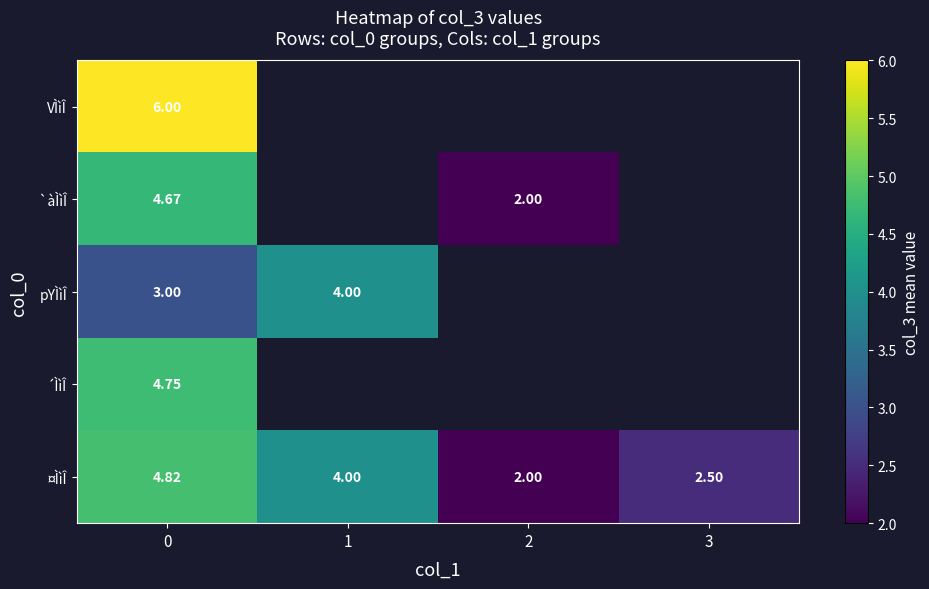

What is the smallest value displayed?

2.0